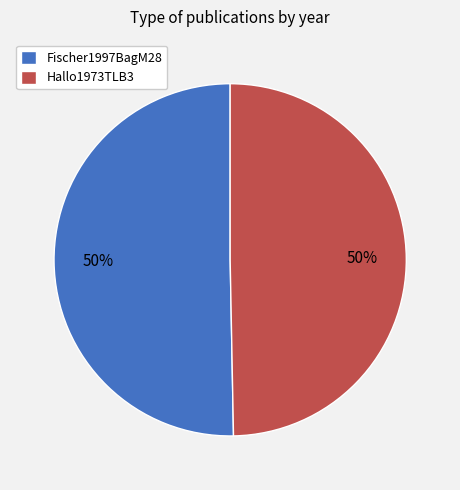

What is the ratio of the value at Hallo1973TLB3 to the value at Fischer1997BagM28?

1.0